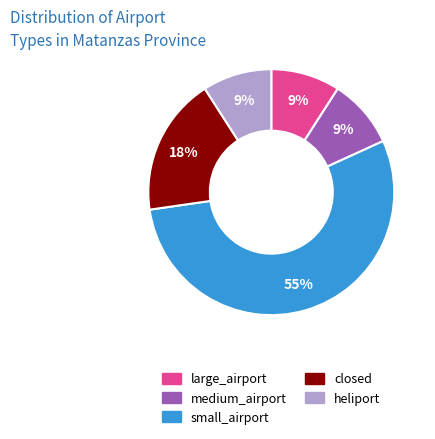

How many slices are in this pie chart?

5